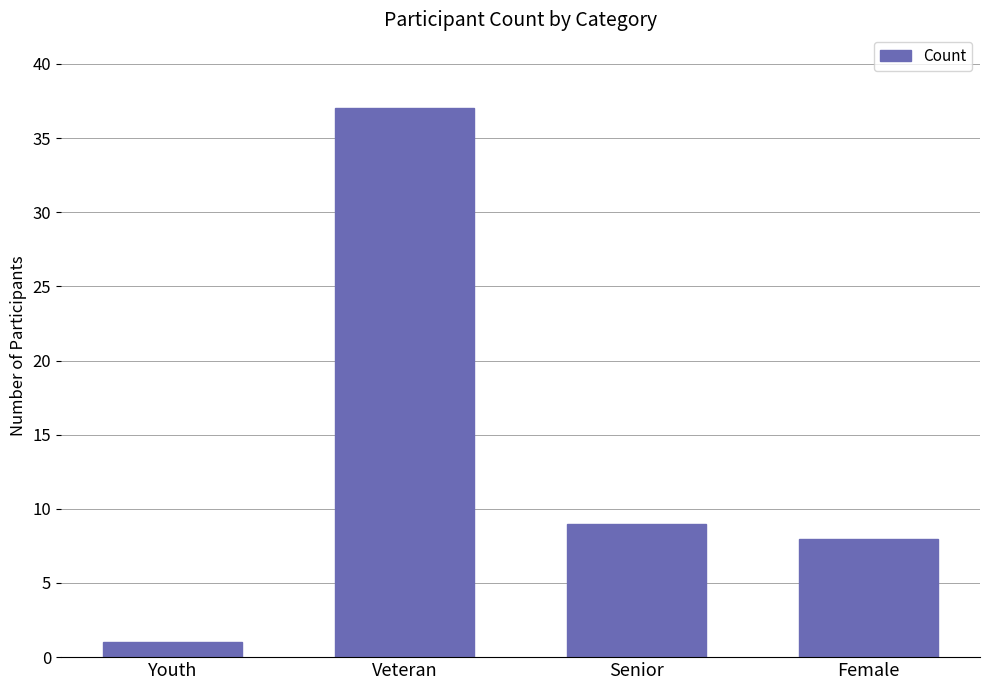

What is the label of the 1st bar from the left?

Youth